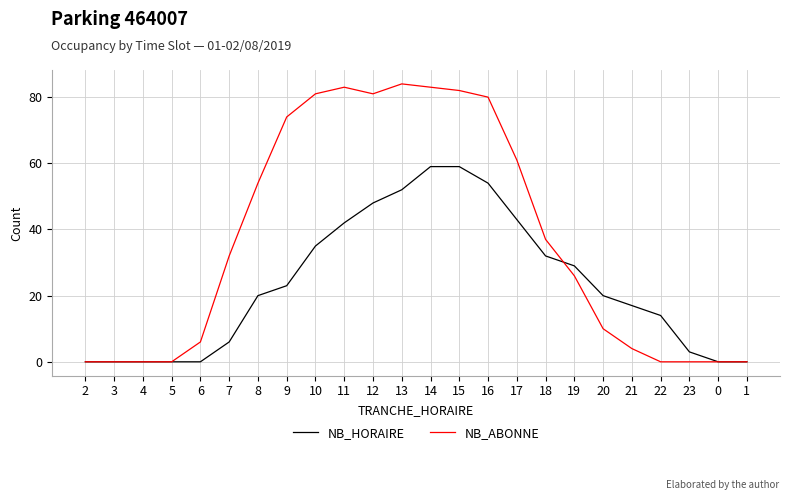

Between 15 and 1, which series saw the biggest shift?

NB_ABONNE